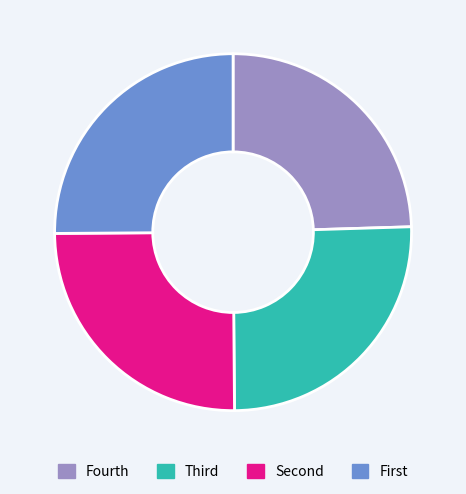

The Fourth slice represents 34% of the pie. True or false?

False